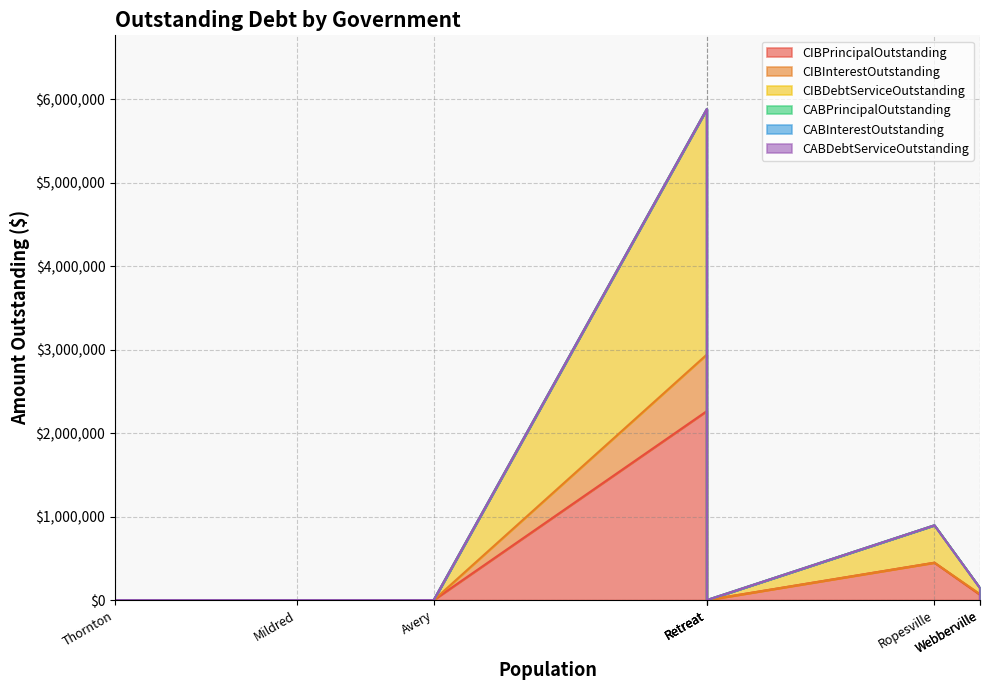

True or false: CABPrincipalOutstanding and CIBDebtServiceOutstanding cross at least once.

False